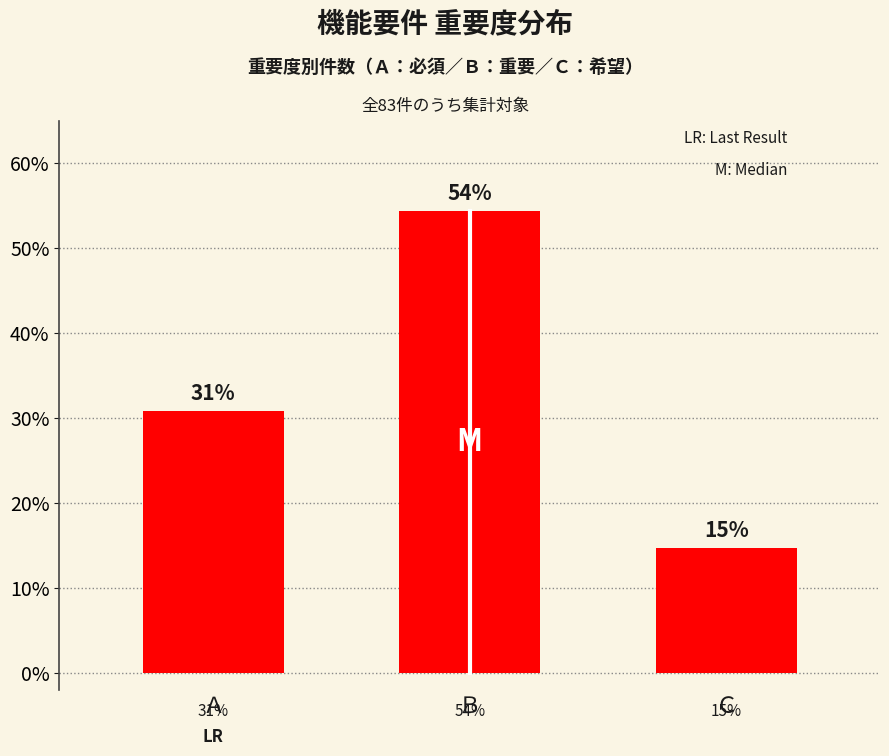

How many bars are there in total?

3